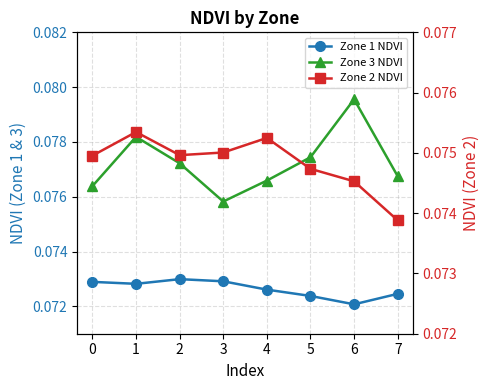

True or false: Zone 2 NDVI and Zone 1 NDVI cross at least once.

False